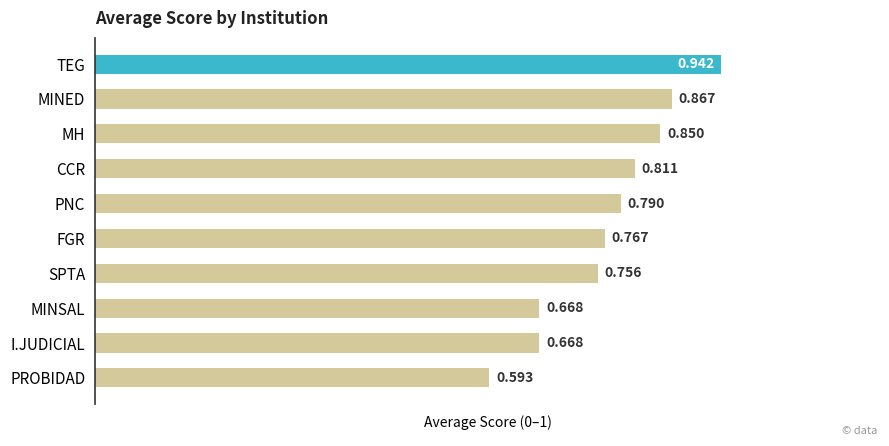

Which label corresponds to the smallest value in the chart?

PROBIDAD